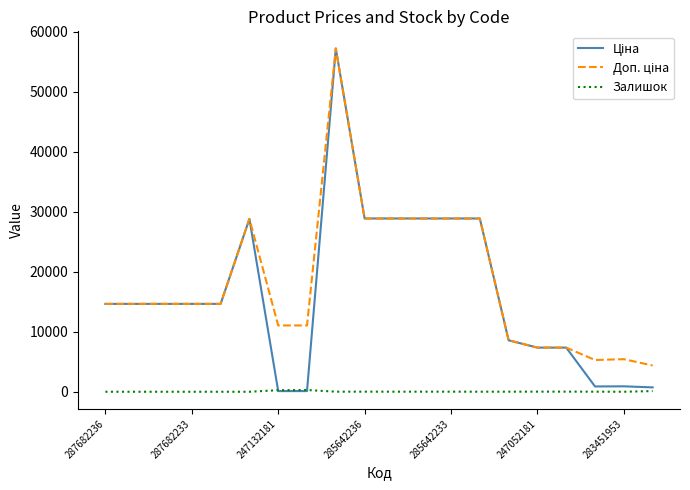

What is the greatest value displayed?

57235.5